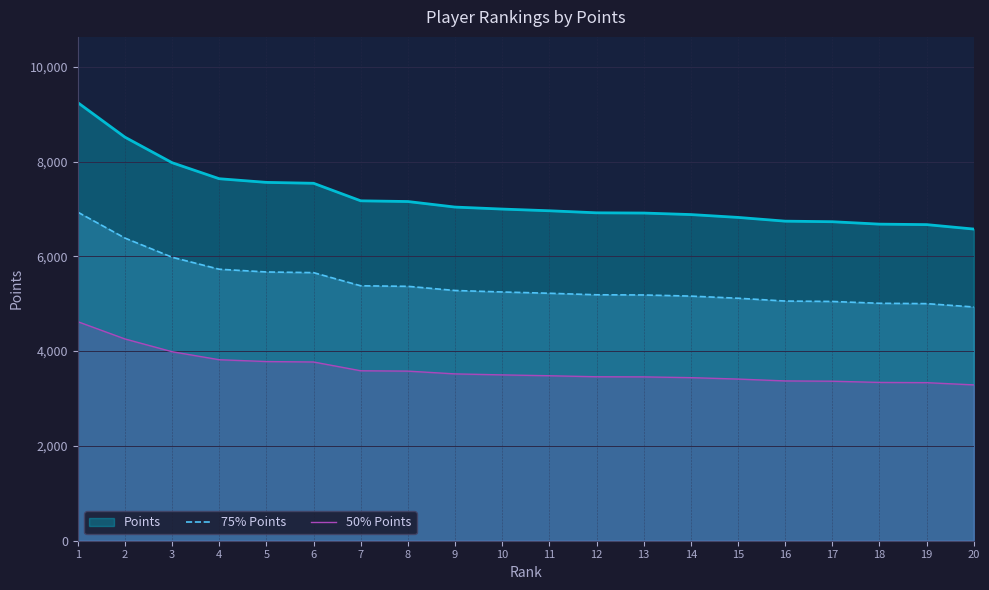

Does the chart display data point markers on the line(s)?

No